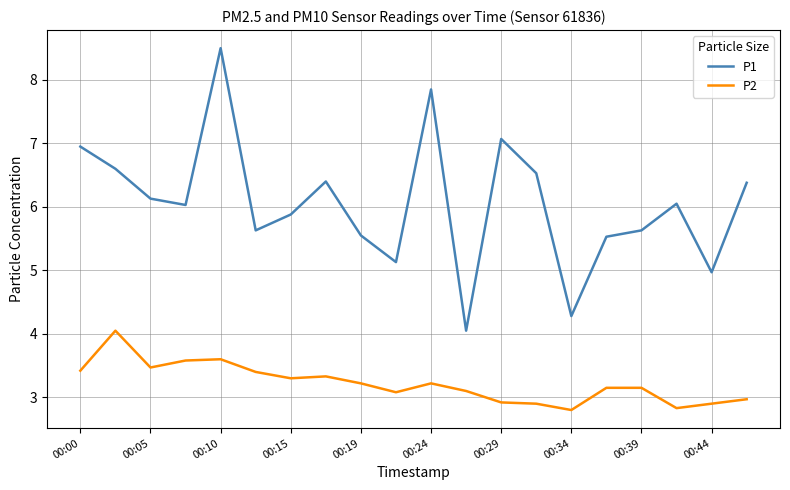

What is the smallest value displayed?

2.8